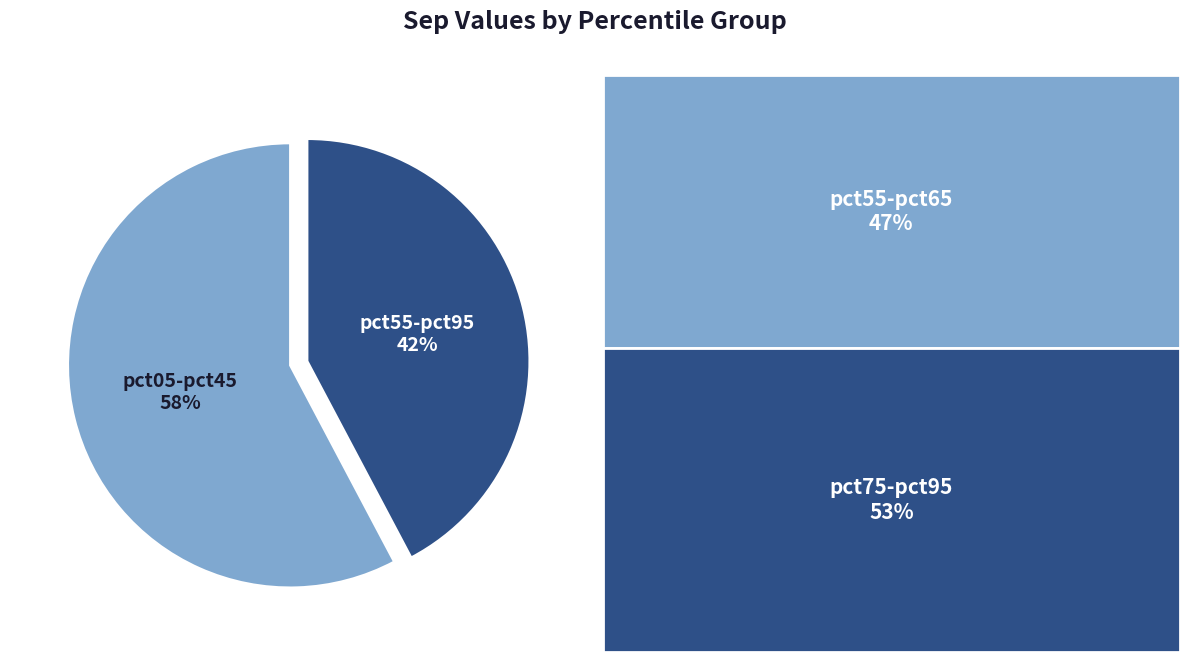

Is the sum of pct05-pct45 and pct55-pct95 greater than half?

Yes